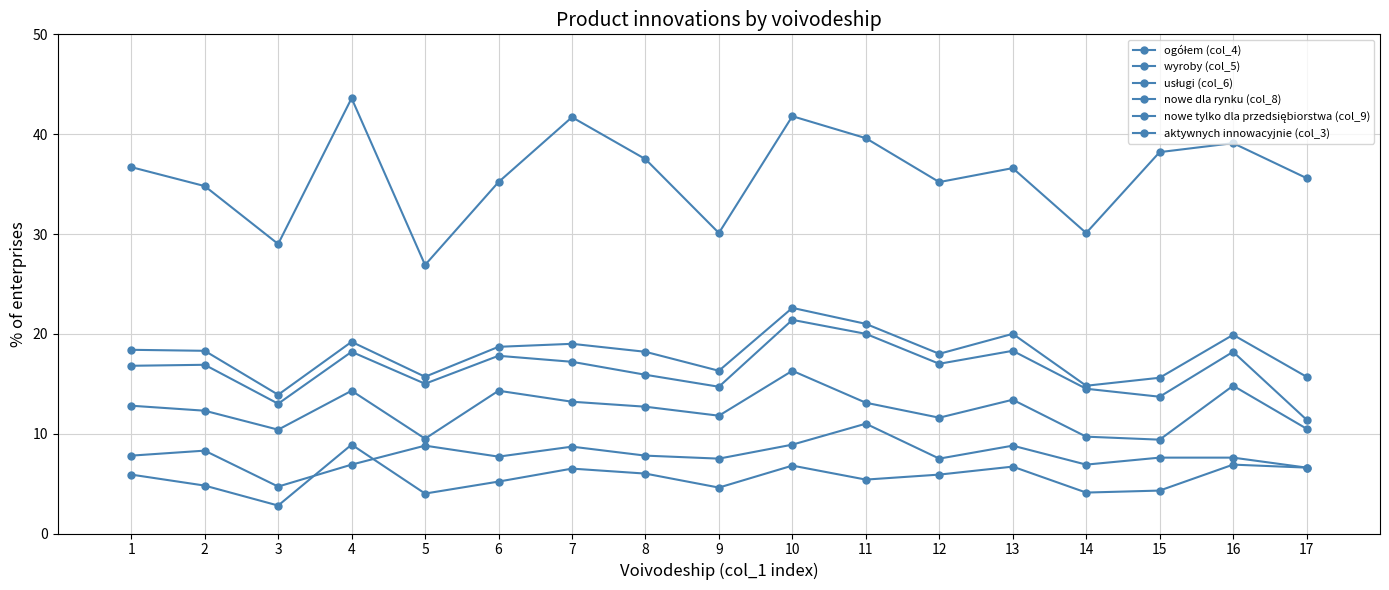

What is the value of the wyroby (col_5) point at the 12th from the left?

17.0